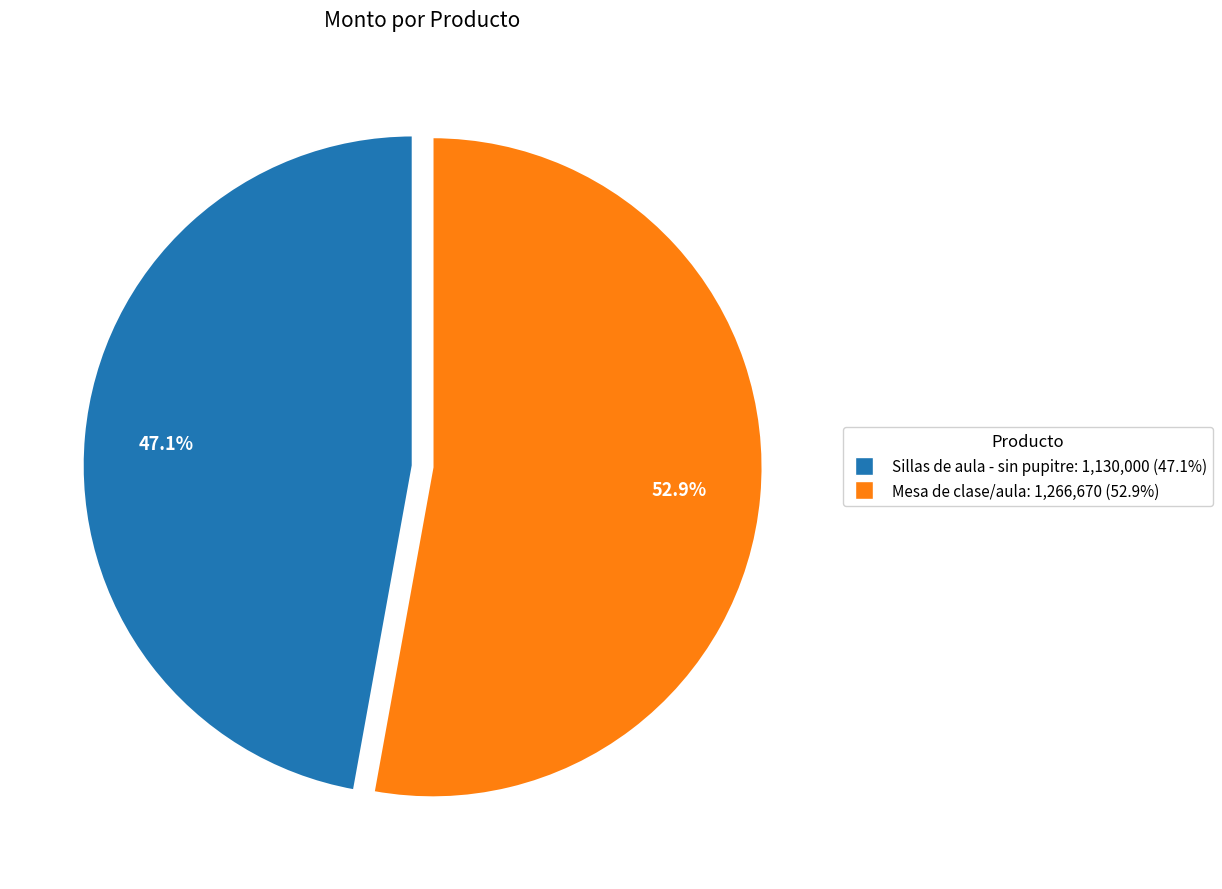

What is the largest slice in the pie chart?

Mesa de clase/aula